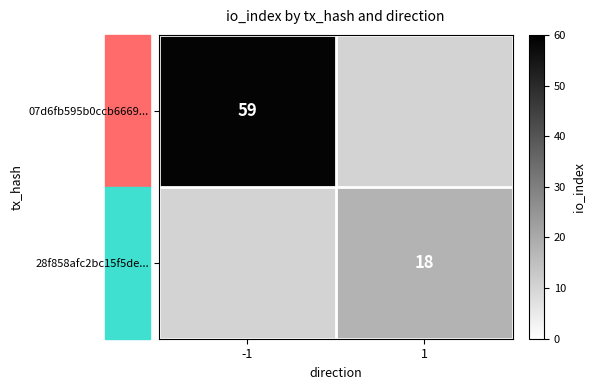

True or false: 07d6fb595b0ccb6669... has a value of 59 at -1.

True